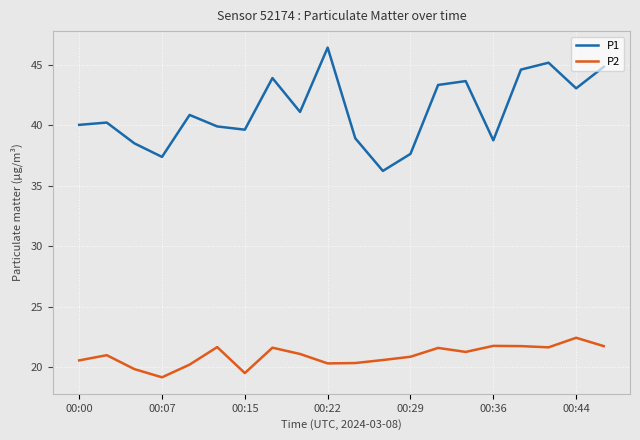

True or false: P2 and P1 intersect in this chart.

False